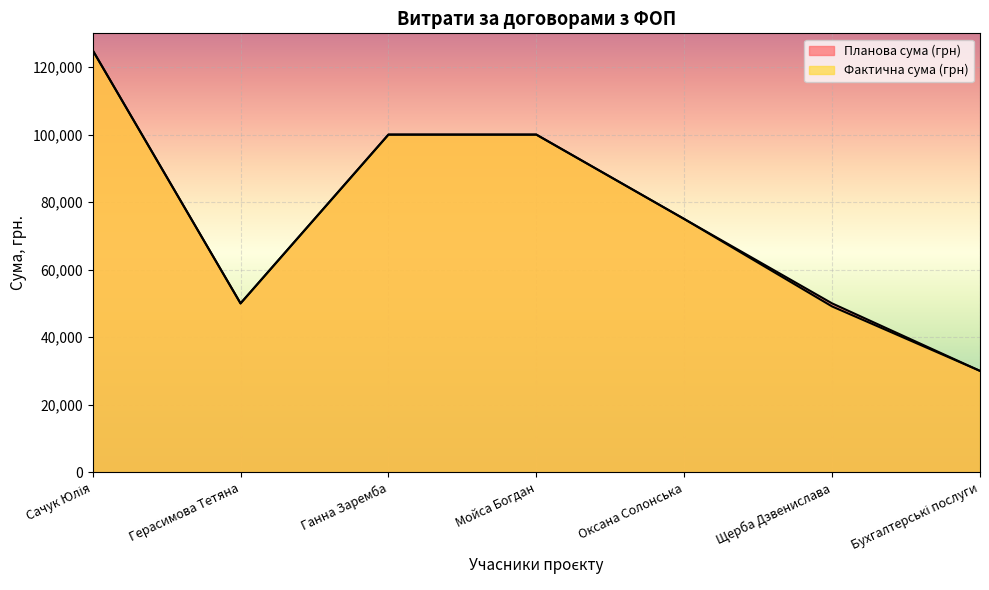

At how many categories does at least one series exceed 105823?

1